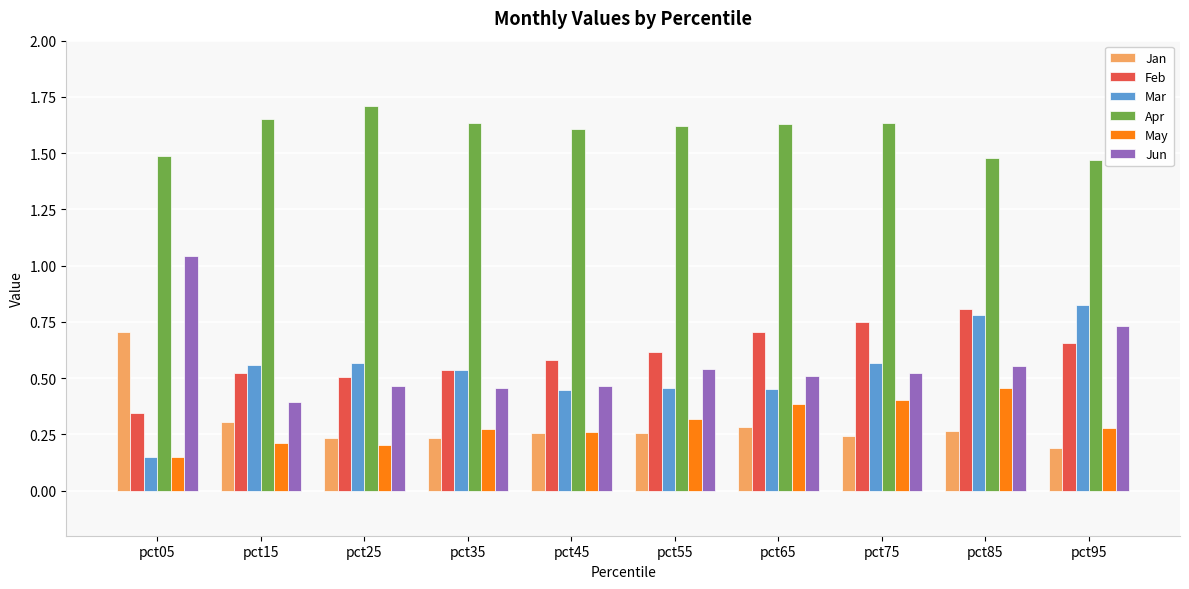

What is the difference between the highest and lowest values at pct45?

1.4